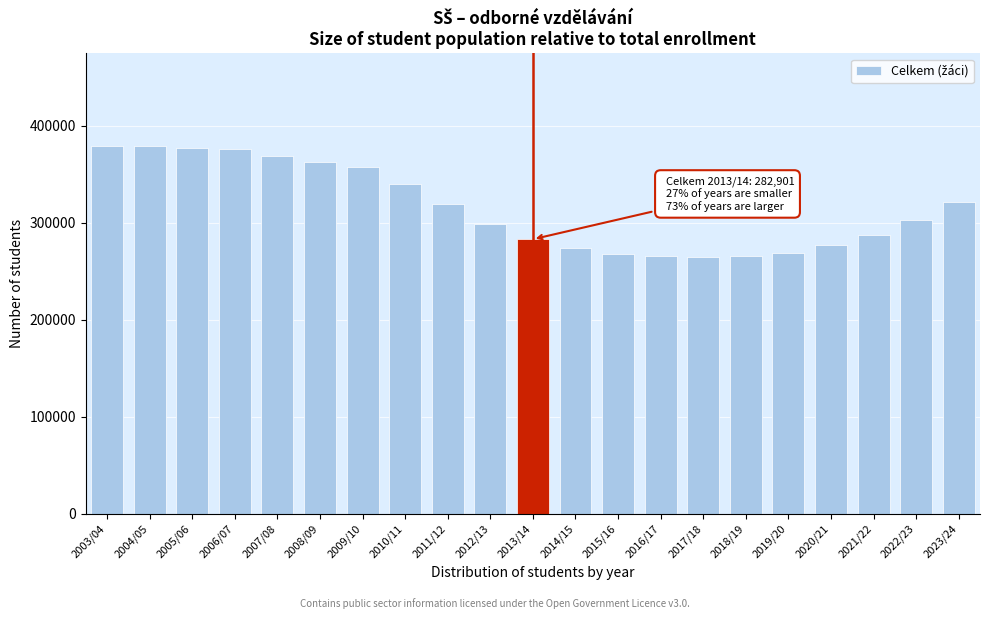

What is the sum of all values?

6633321